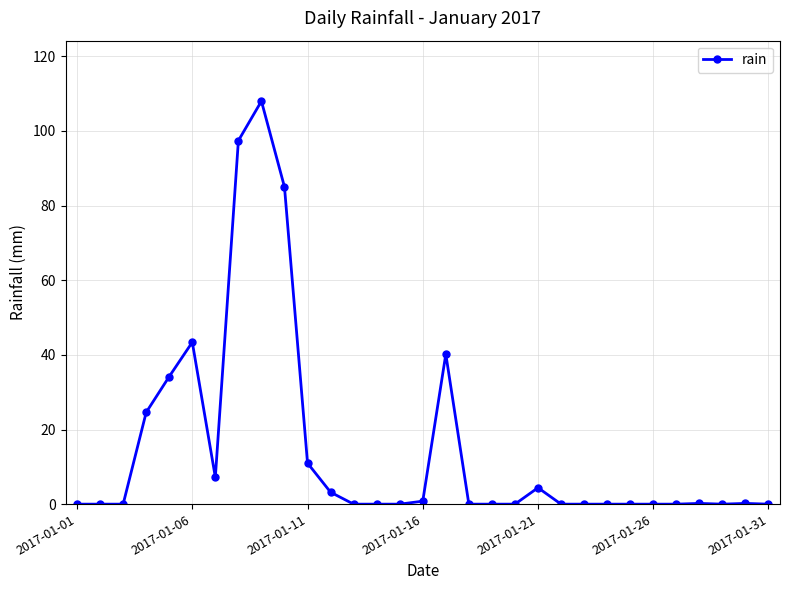

What is the maximum value shown in the chart?

108.0